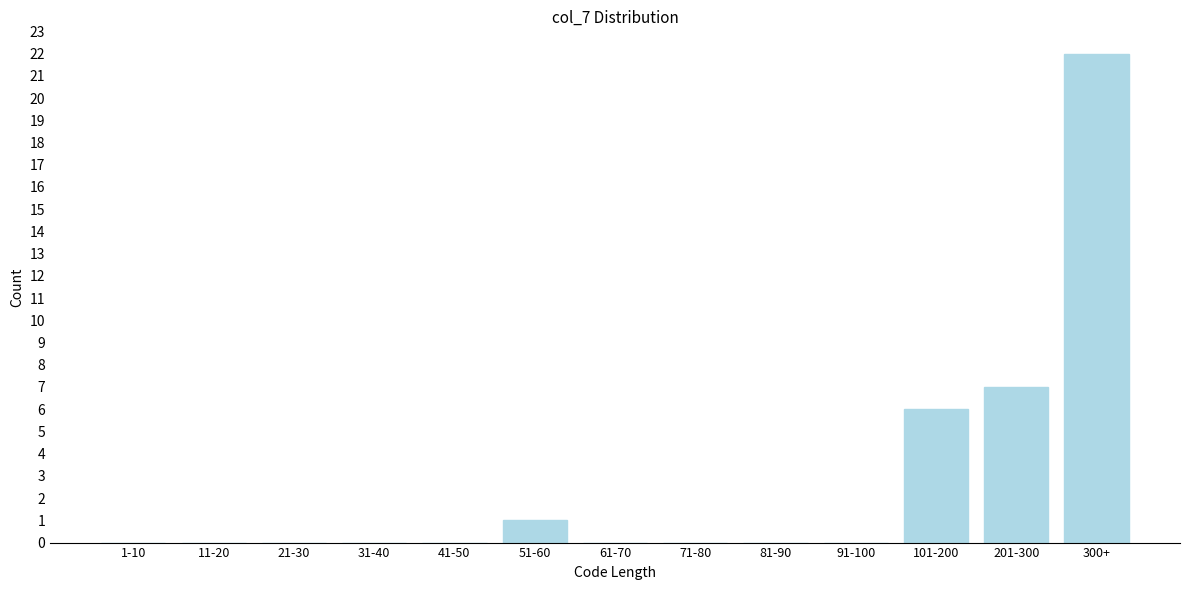

Reading left to right, what are all the values shown in this chart?

1-10=0	11-20=0	21-30=0	31-40=0	41-50=0	51-60=1	61-70=0	71-80=0	81-90=0	91-100=0	101-200=6	201-300=7	300+=22